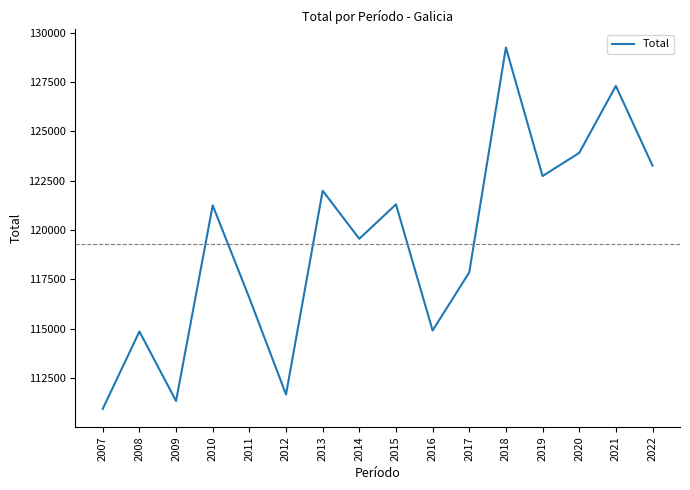

True or false: the data shows 50445 at 2014.

False